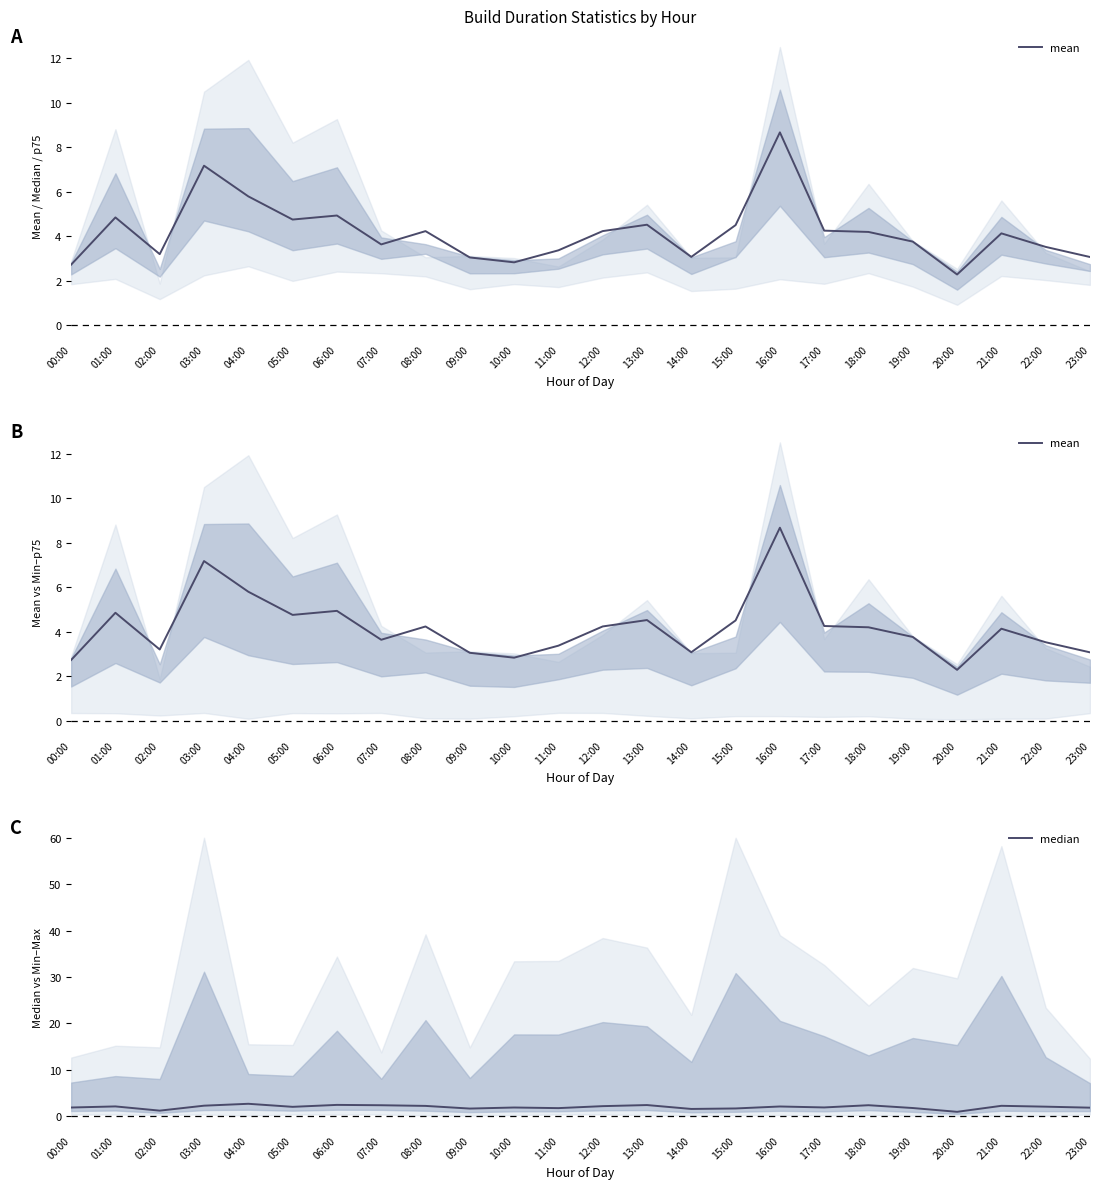

Which series has the largest total across all categories?

mean